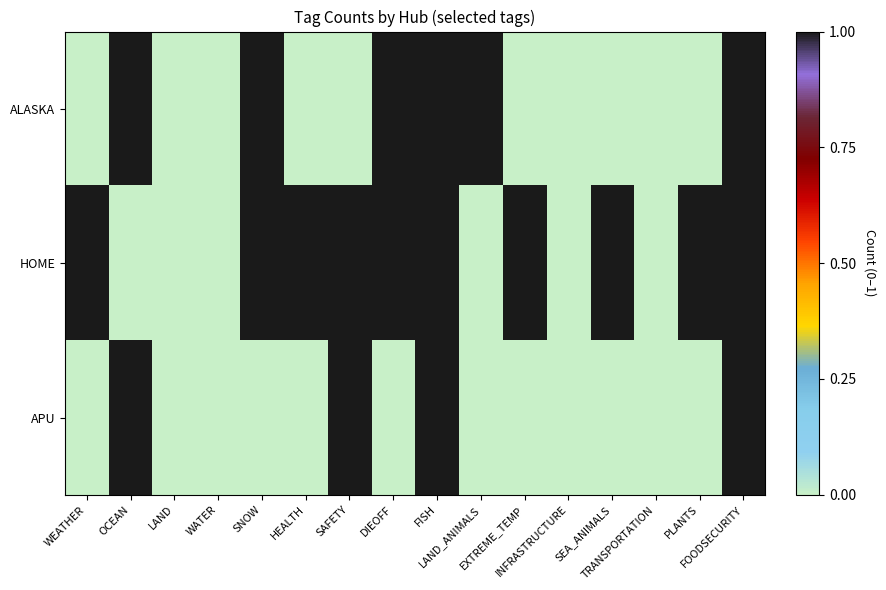

Rank the series by their average value, from highest to lowest.

HOME, ALASKA, APU